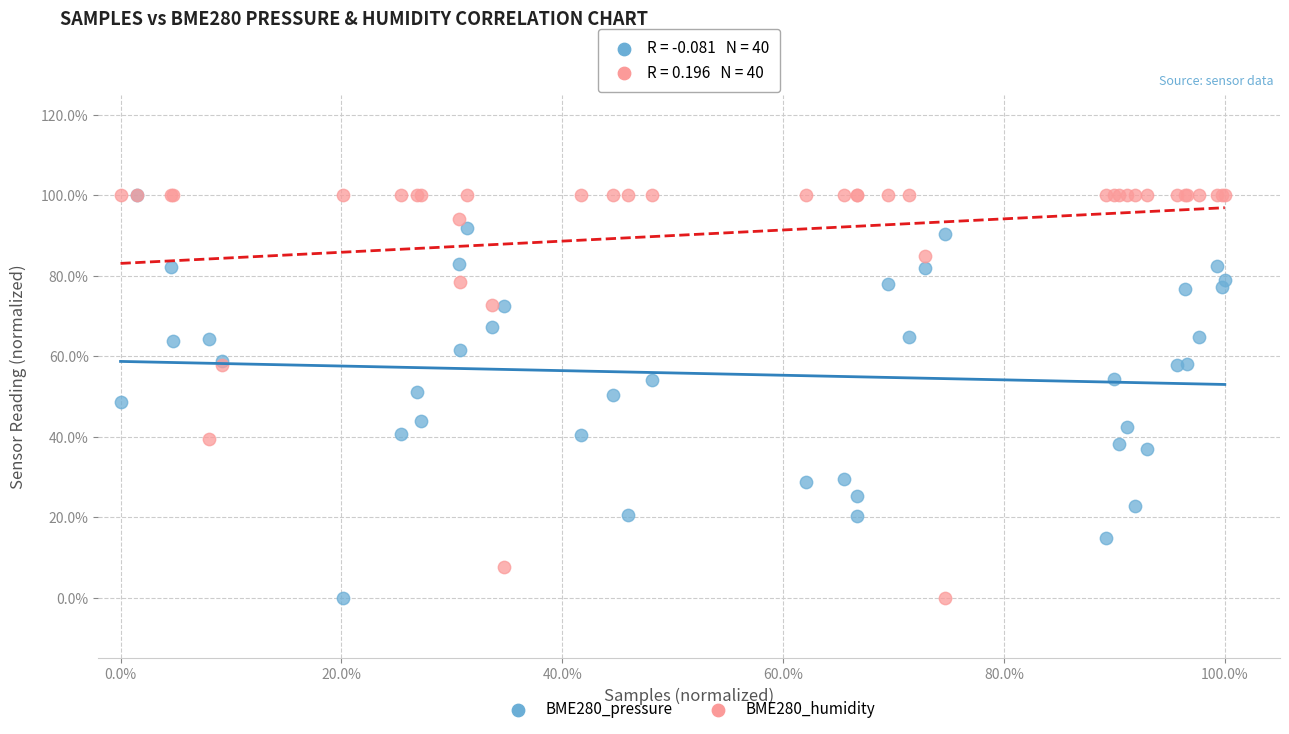

What are all the series names shown in the legend?

BME280_pressure, BME280_humidity